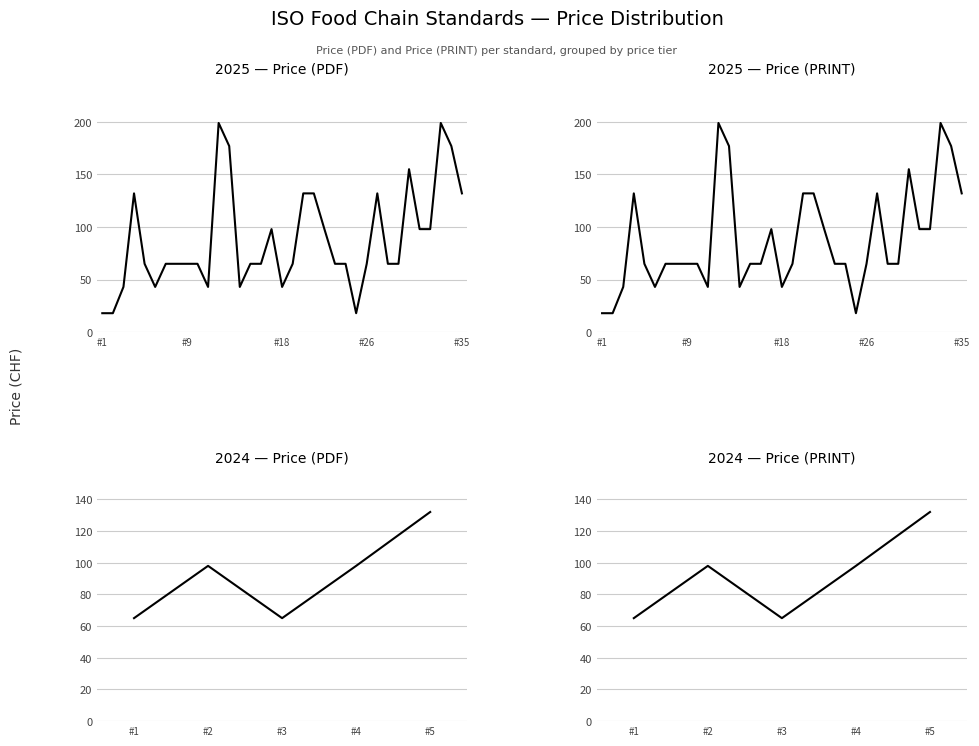

How many values in the Price (PRINT) series exceed 98?

1